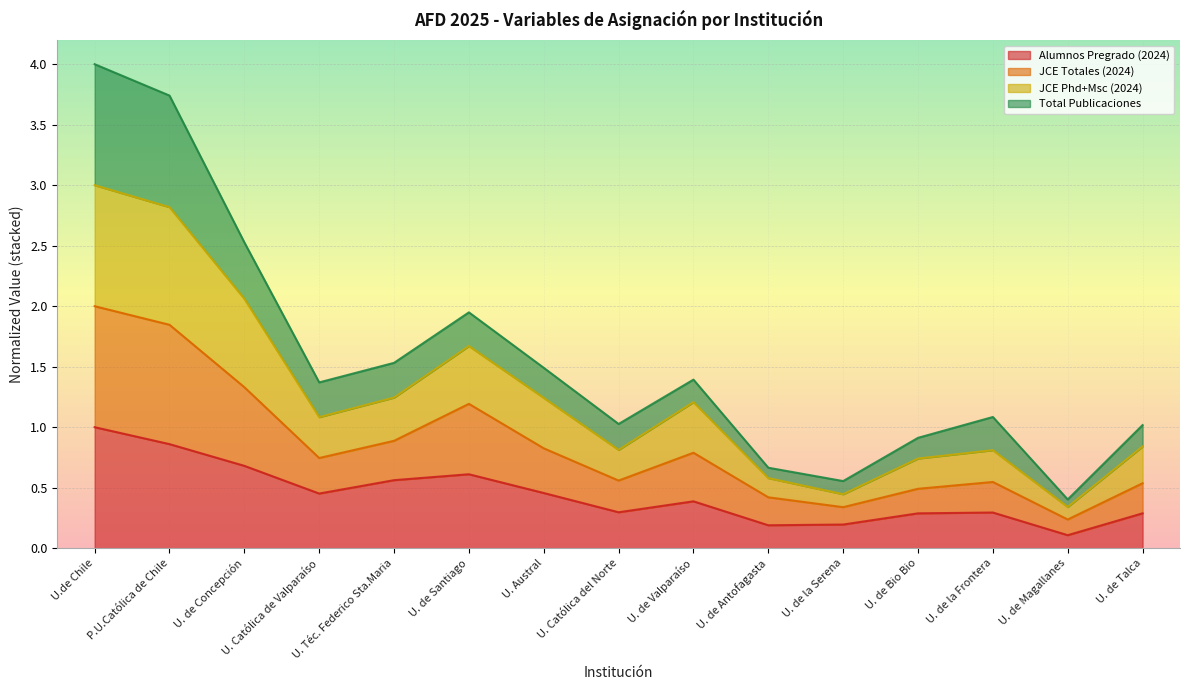

At which label does Alumnos Pregrado (2024) reach its peak?

U.de Chile